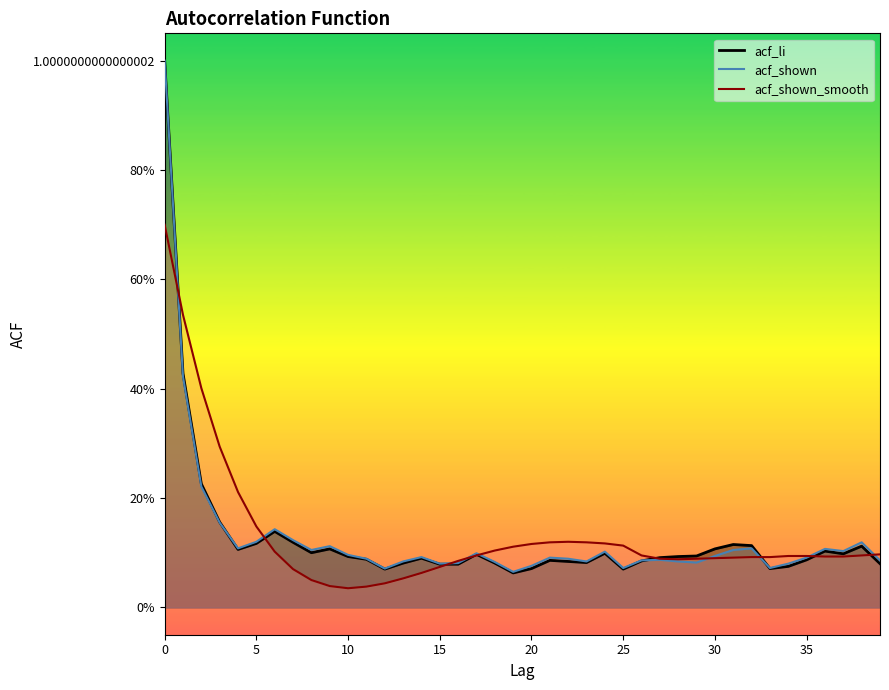

Does the chart display data point markers on the line(s)?

No